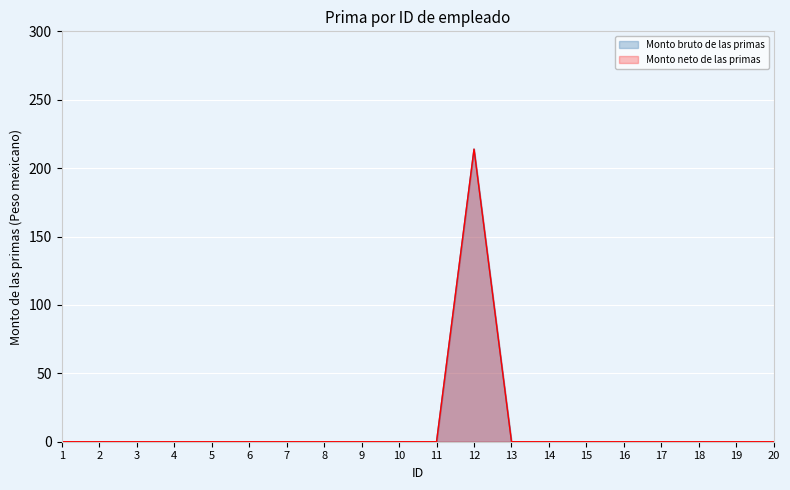

Which has a higher value, 19 or 7?

19